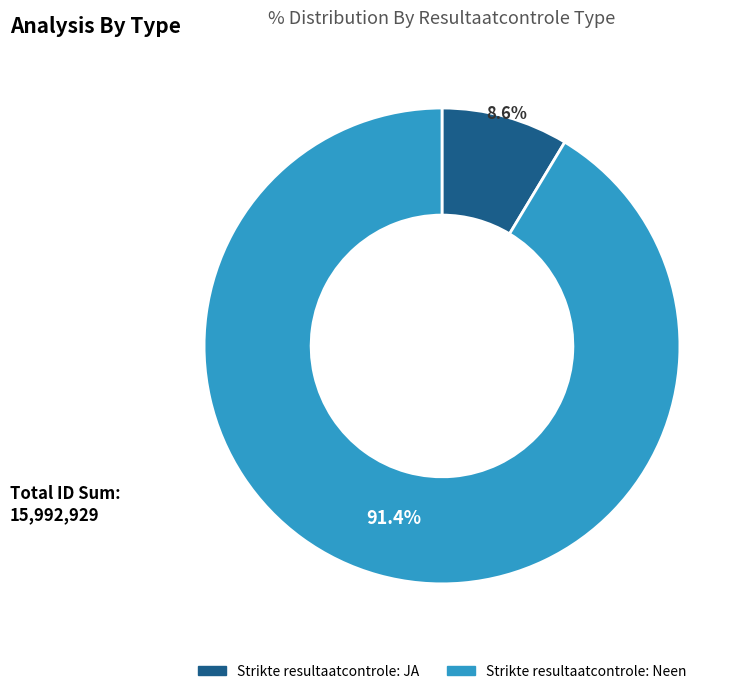

Does any single category account for the majority?

Yes